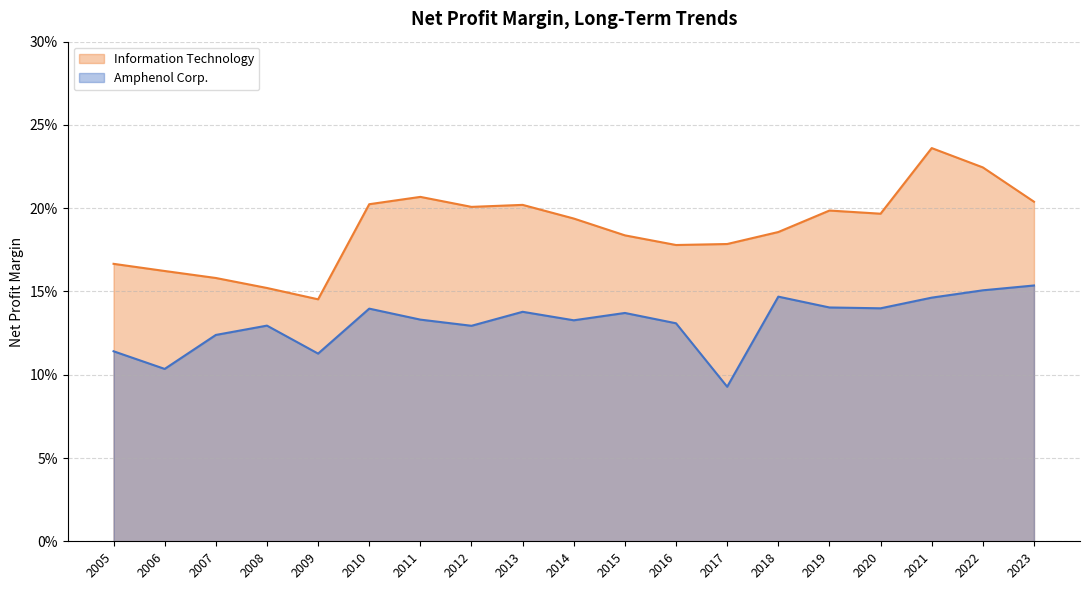

Between 2018 and 2005, which series saw the biggest shift?

Amphenol Corp.